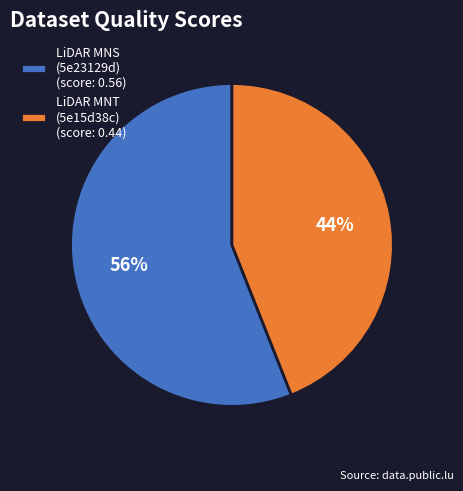

True or false: LiDAR MNT (5e15d38c) (score: 0.44) accounts for 54% of the total.

False